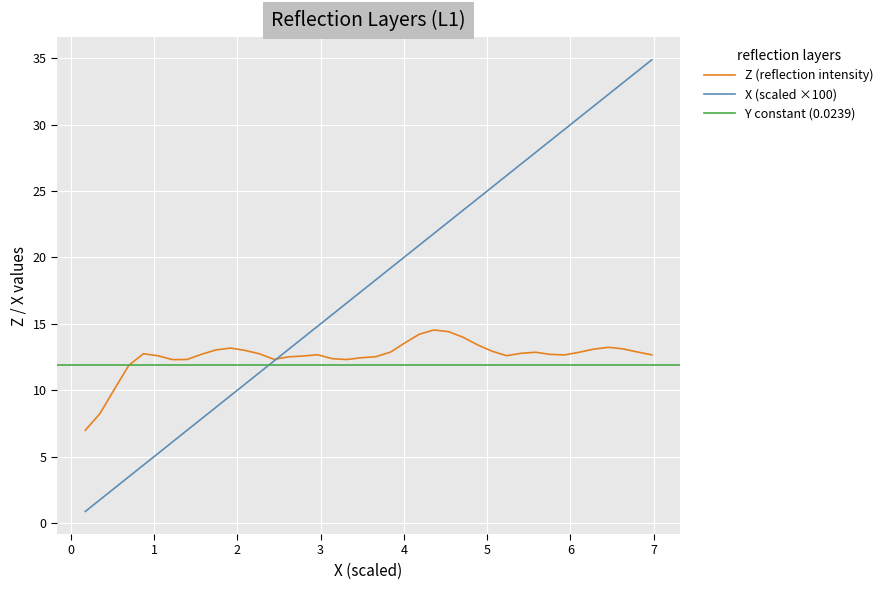

True or false: X has more than 0 interior local peaks.

False